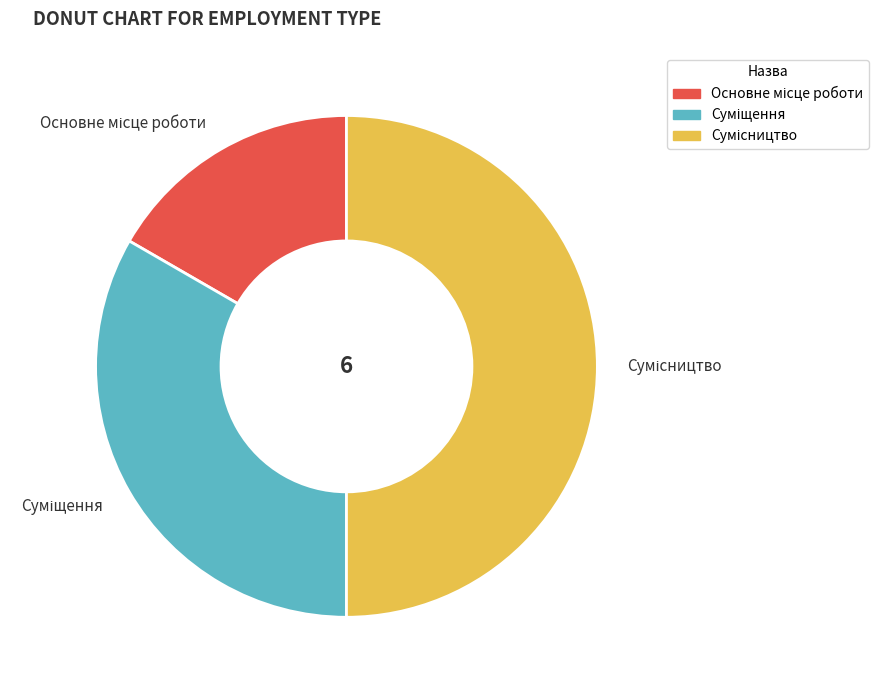

How many slices are in this pie chart?

3